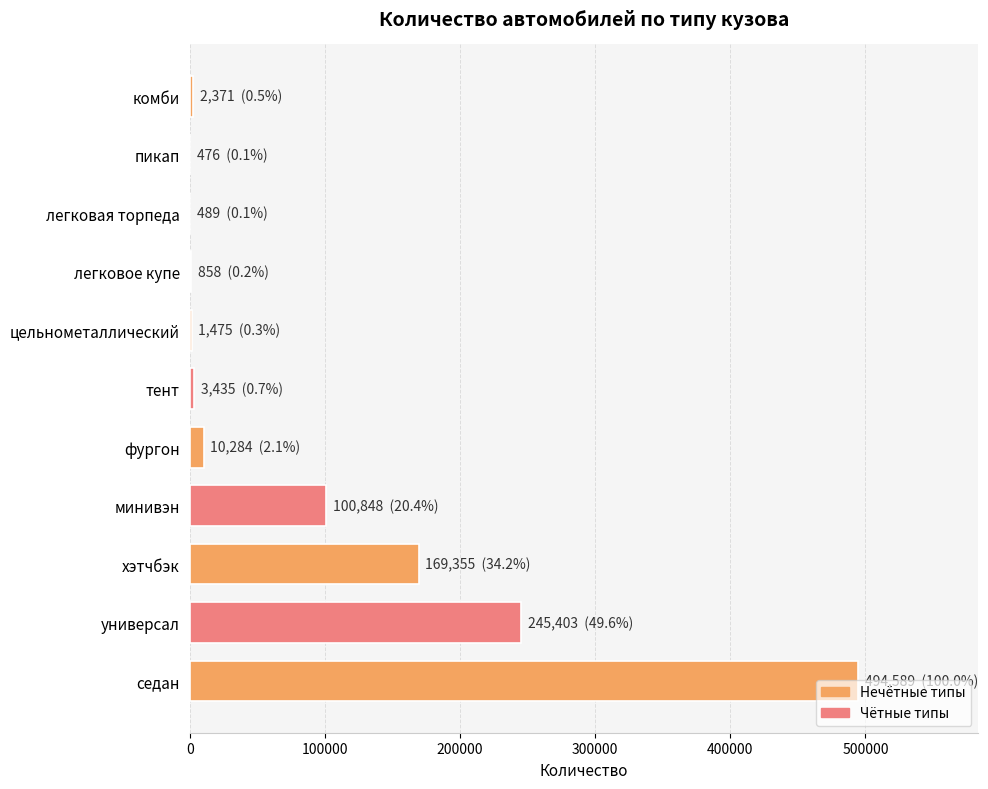

True or false: the data shows 850706 at седан.

False